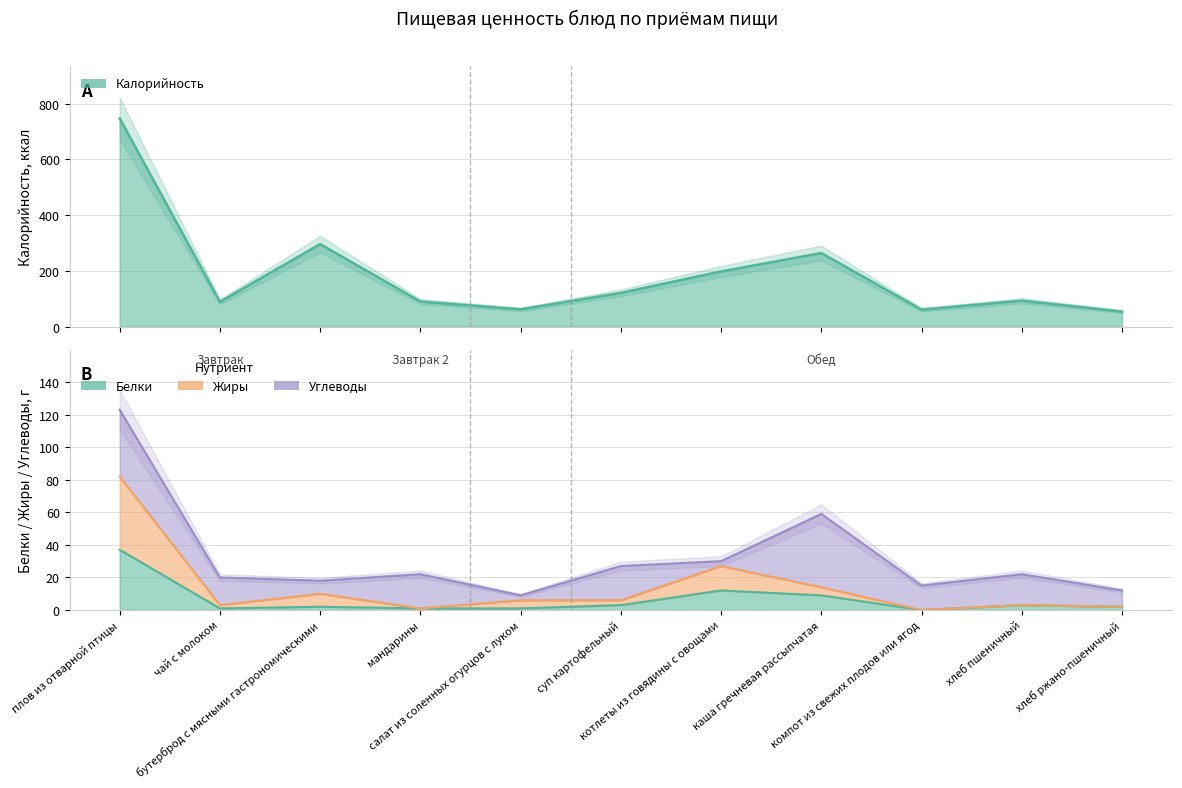

True or false: Жиры and Калорийность intersect in this chart.

False